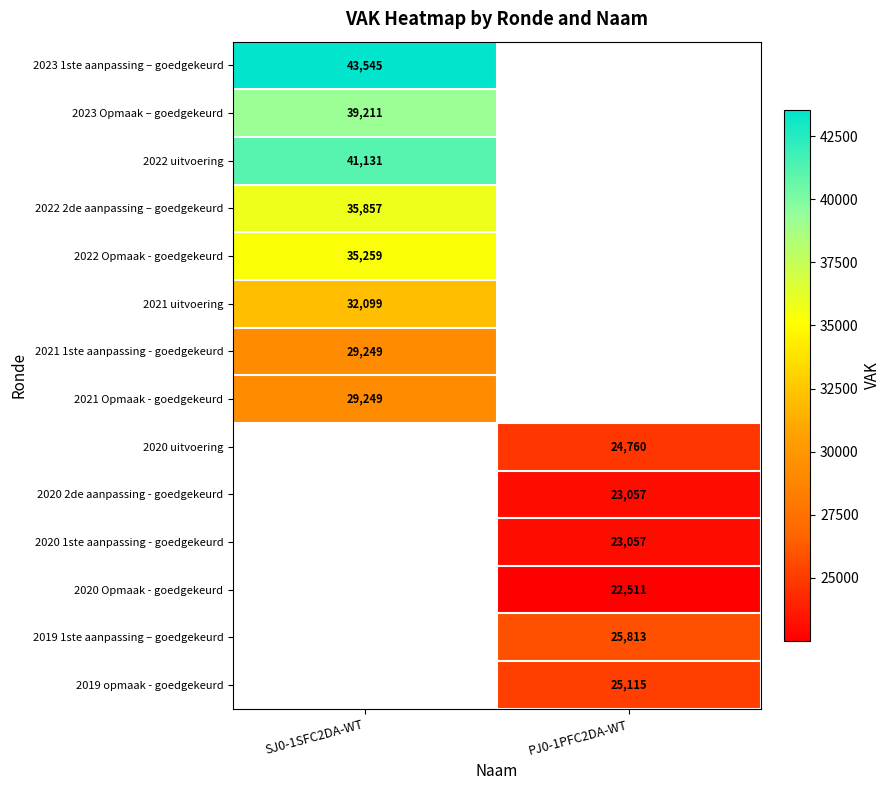

True or false: 2022 2de aanpassing – goedgekeurd has a value of 35857 at SJ0-1SFC2DA-WT.

True